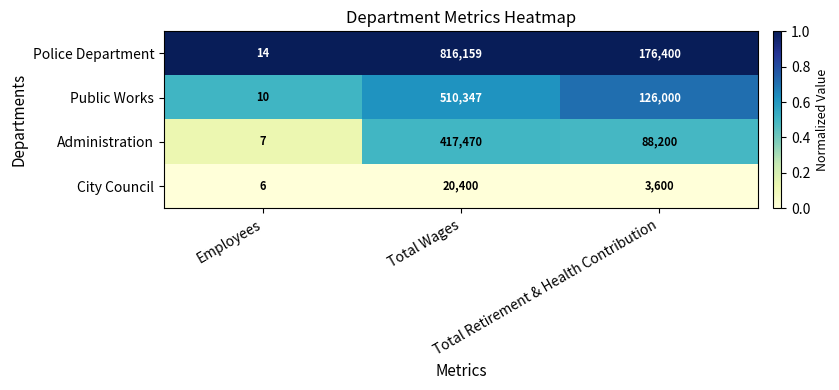

What is the sum of all City Council values?

24006